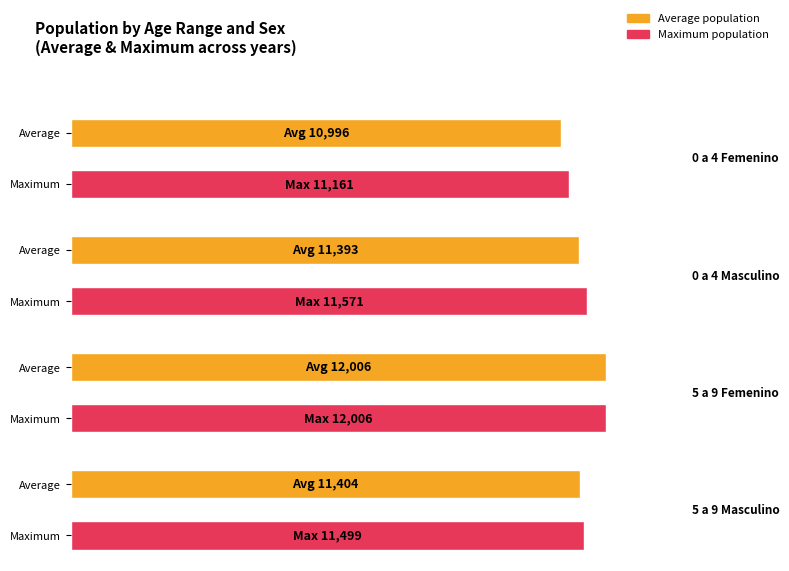

Which category has the highest value across all series?

5 a 9